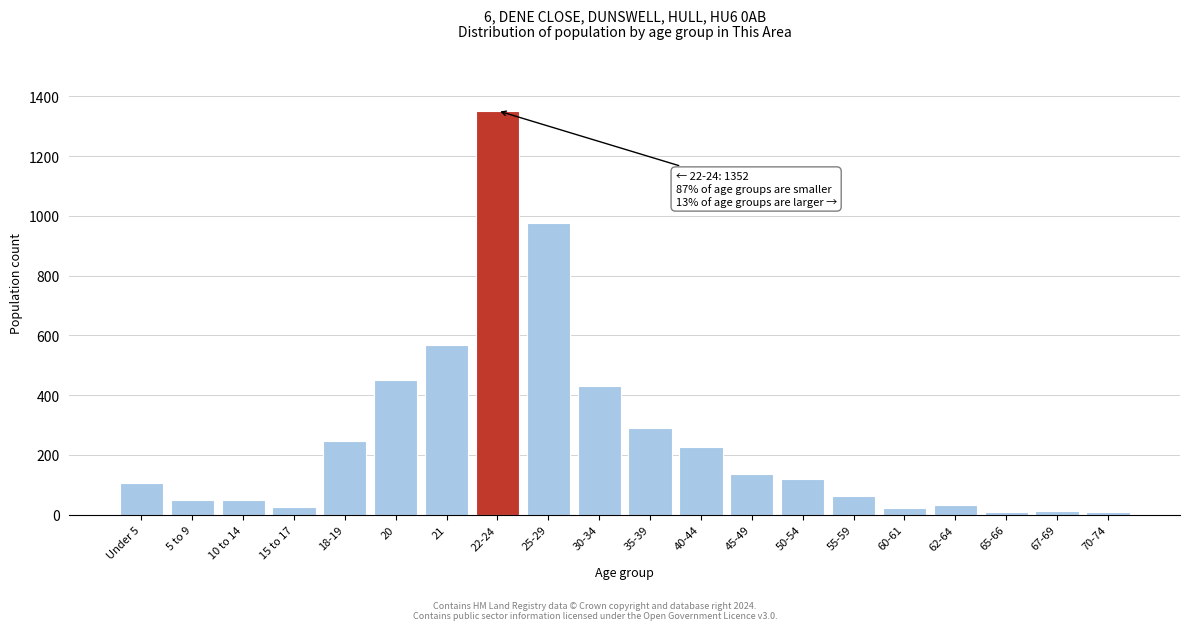

Which category has the highest value across all series?

22-24